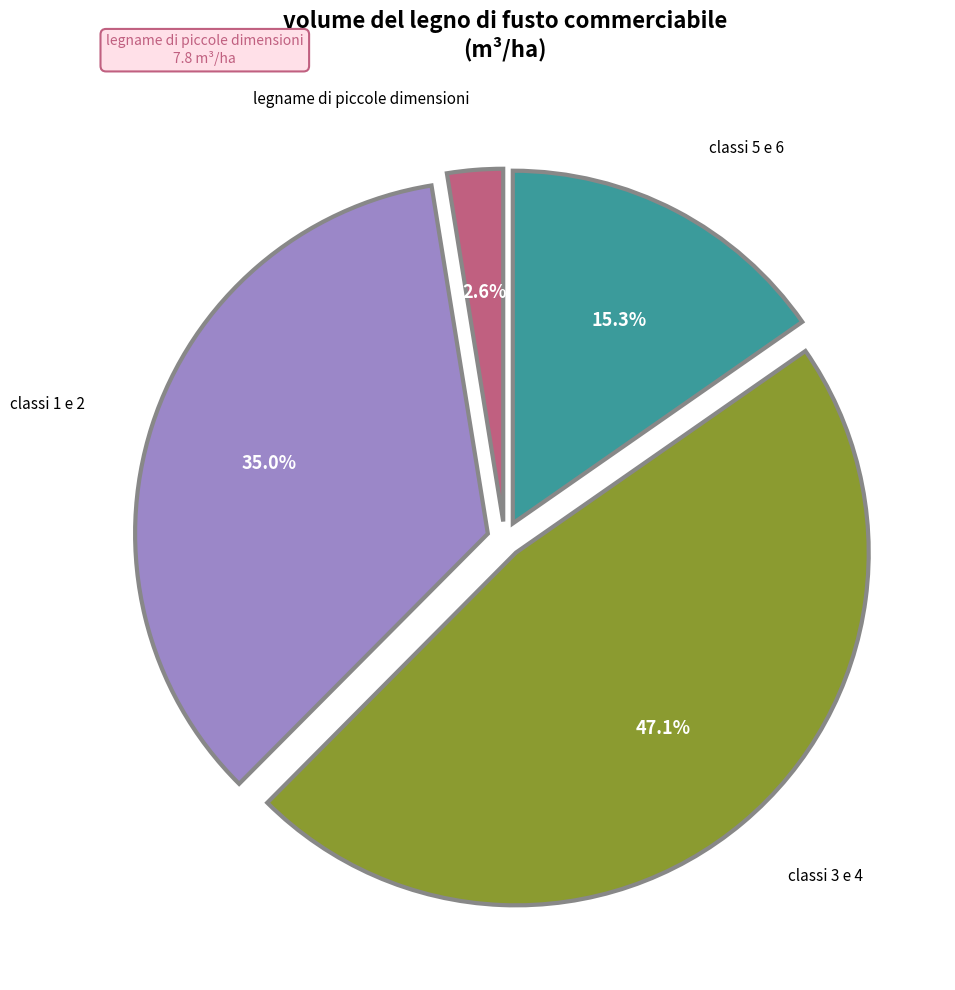

How many slices are in this pie chart?

4